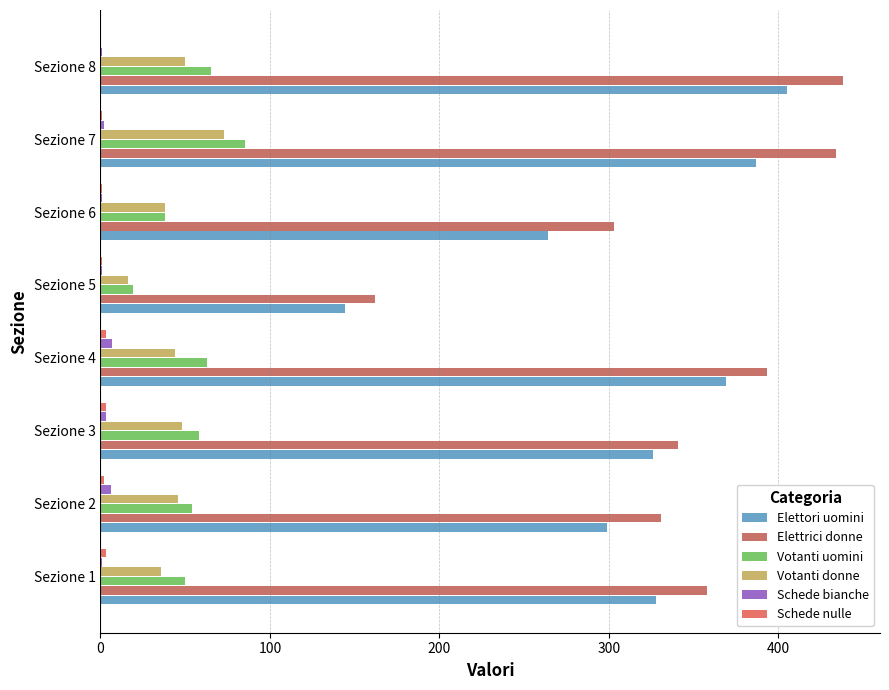

How many distinct data groups are displayed?

6